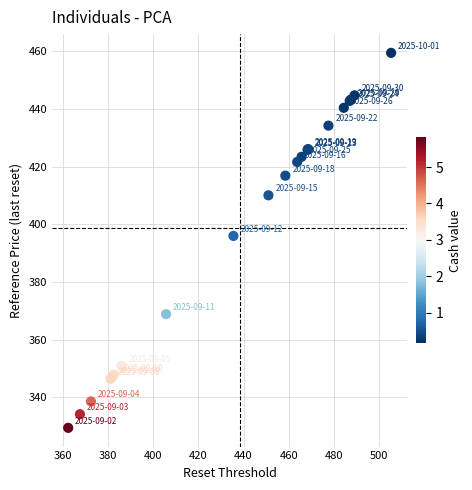

What Y value in the scatter plot is closest to 394?

395.9